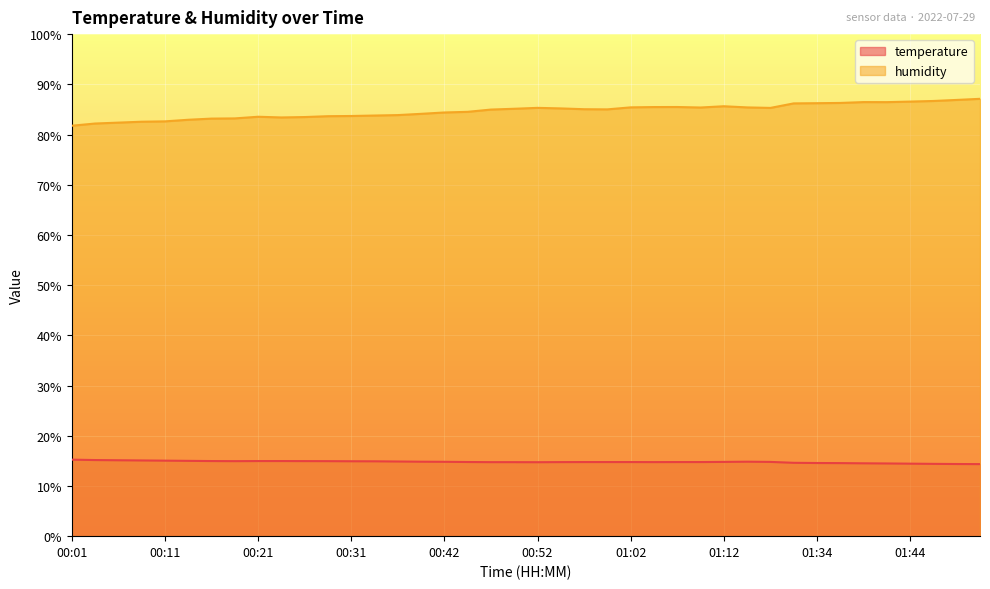

What position from the left is 01:39?

35